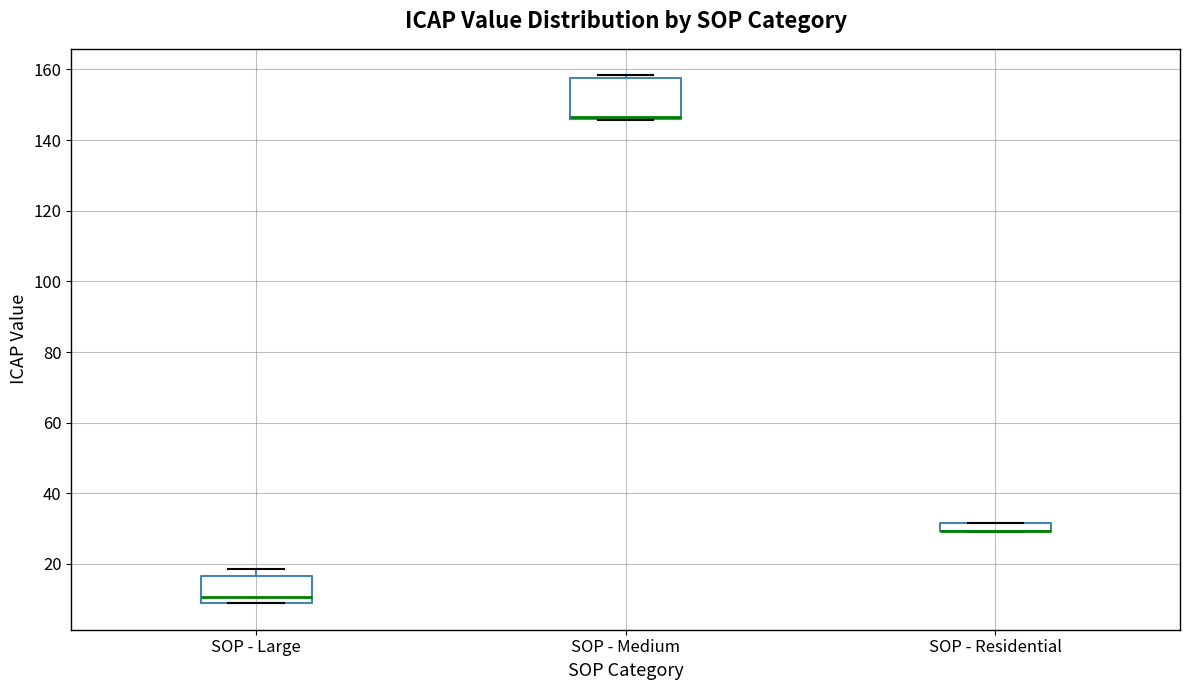

Comparing the boxes themselves (not the whiskers), which one is the tallest?

SOP - Medium